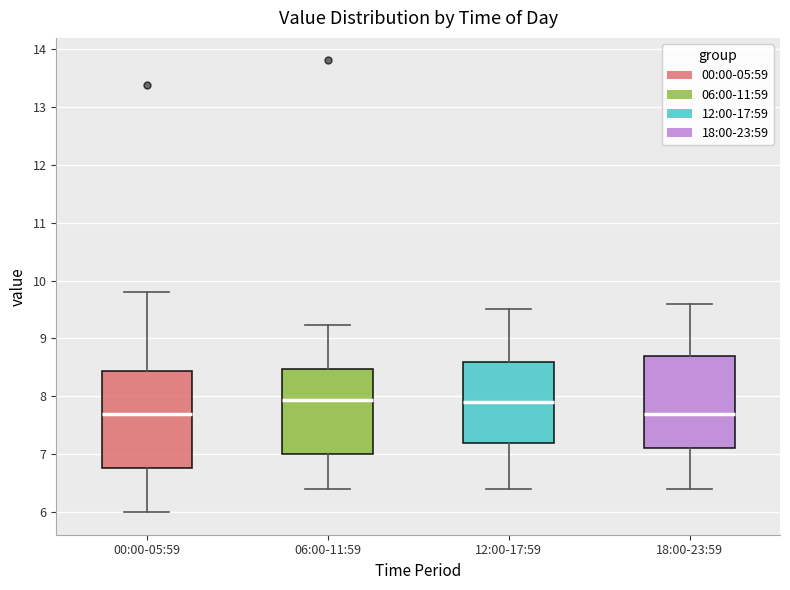

Where does the upper whisker of the box for 18:00-23:59 end on the y-axis? The values are not printed on the chart, so give them approximately, as read against the axis.

9.6